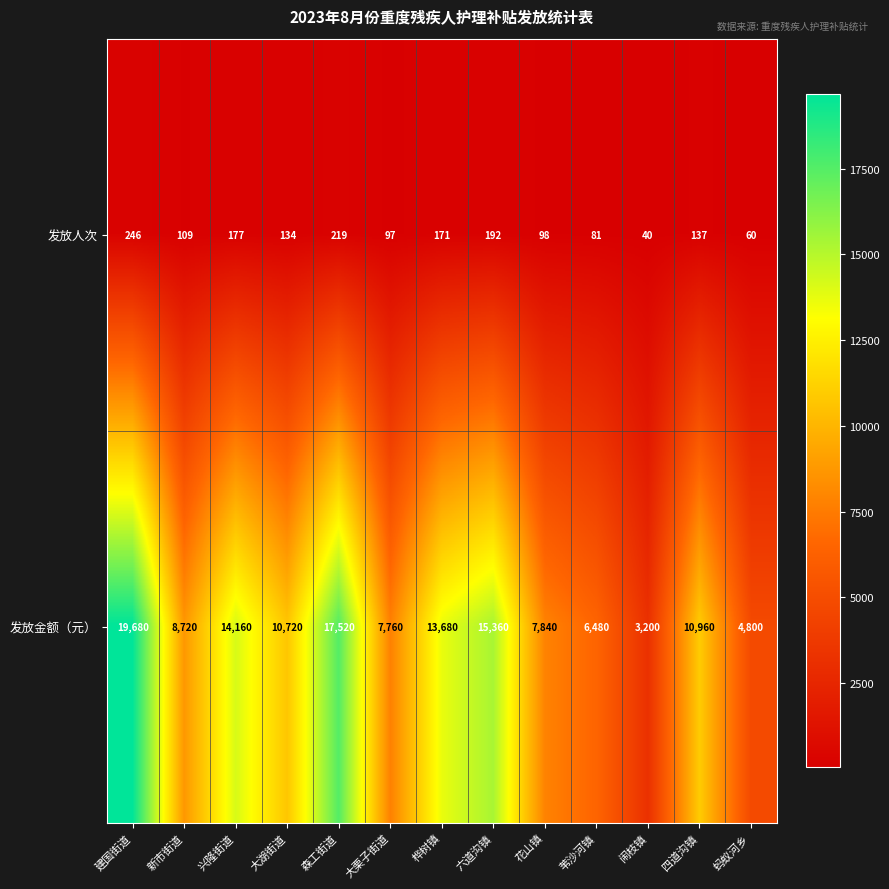

Reading left to right, what are all the values shown in this chart?

发放人次: 建国街道=246	新市街道=109	兴隆街道=177	大湖街道=134	森工街道=219	大栗子街道=97	桦树镇=171	六道沟镇=192	花山镇=98	苇沙河镇=81	闹枝镇=40	四道沟镇=137	蚂蚁河乡=60
发放金额（元）: 建国街道=19680	新市街道=8720	兴隆街道=14160	大湖街道=10720	森工街道=17520	大栗子街道=7760	桦树镇=13680	六道沟镇=15360	花山镇=7840	苇沙河镇=6480	闹枝镇=3200	四道沟镇=10960	蚂蚁河乡=4800